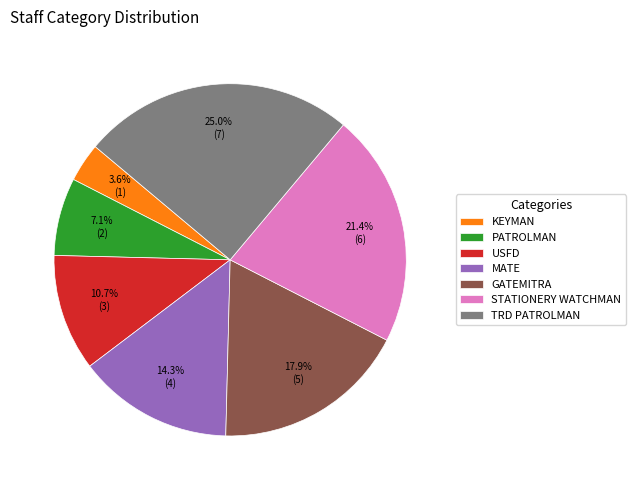

Between KEYMAN and USFD, which is larger?

USFD